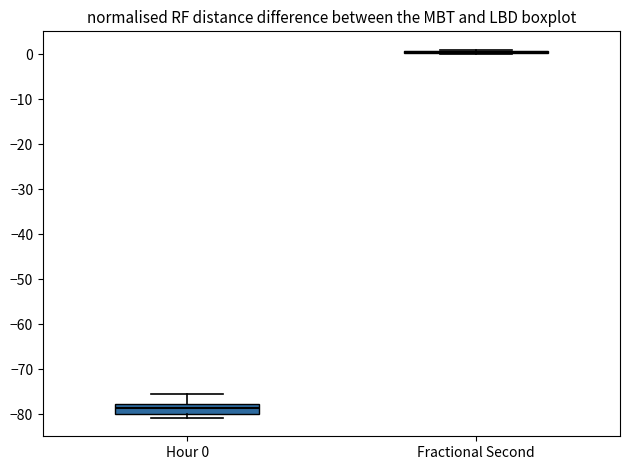

Which box is the tallest, from its lower edge to its upper edge?

Hour 0